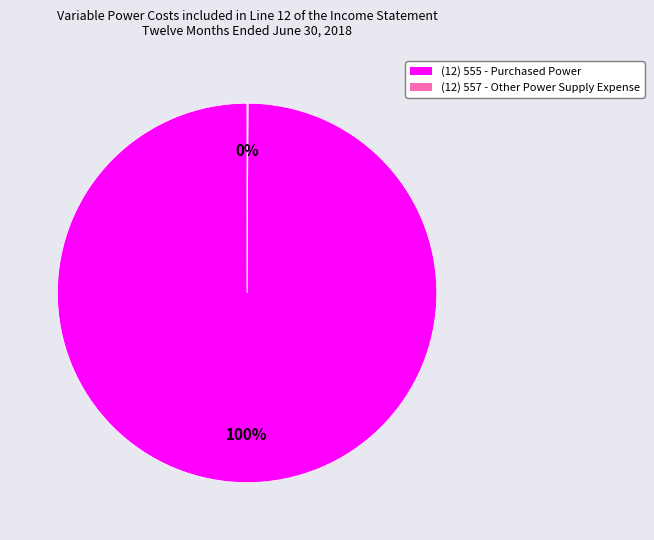

To the nearest percent, what is the average slice percentage?

50%